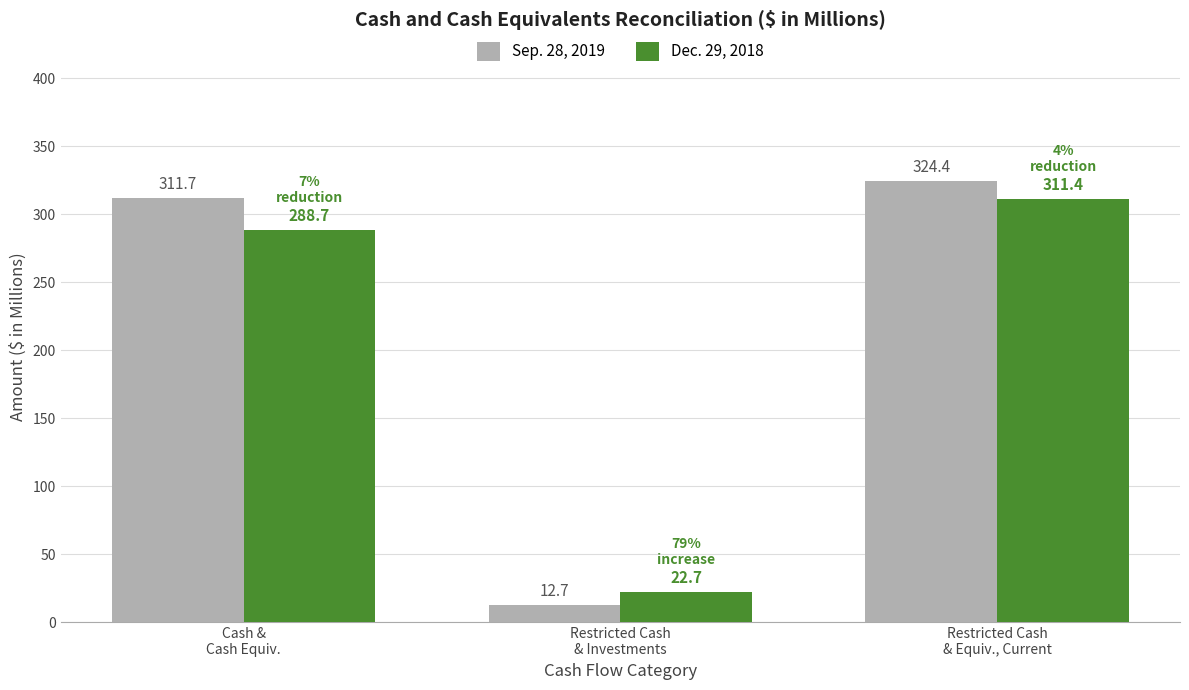

How many data points in Dec. 29, 2018 are above 288?

2